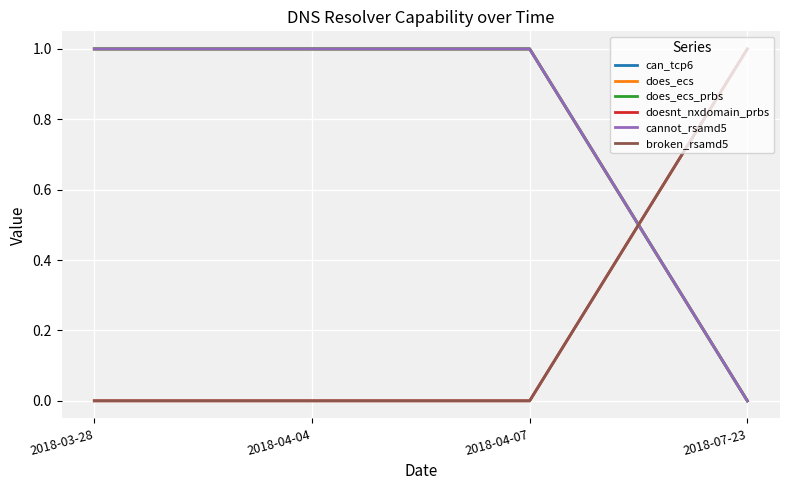

Is this an area chart (filled region under the line)?

No